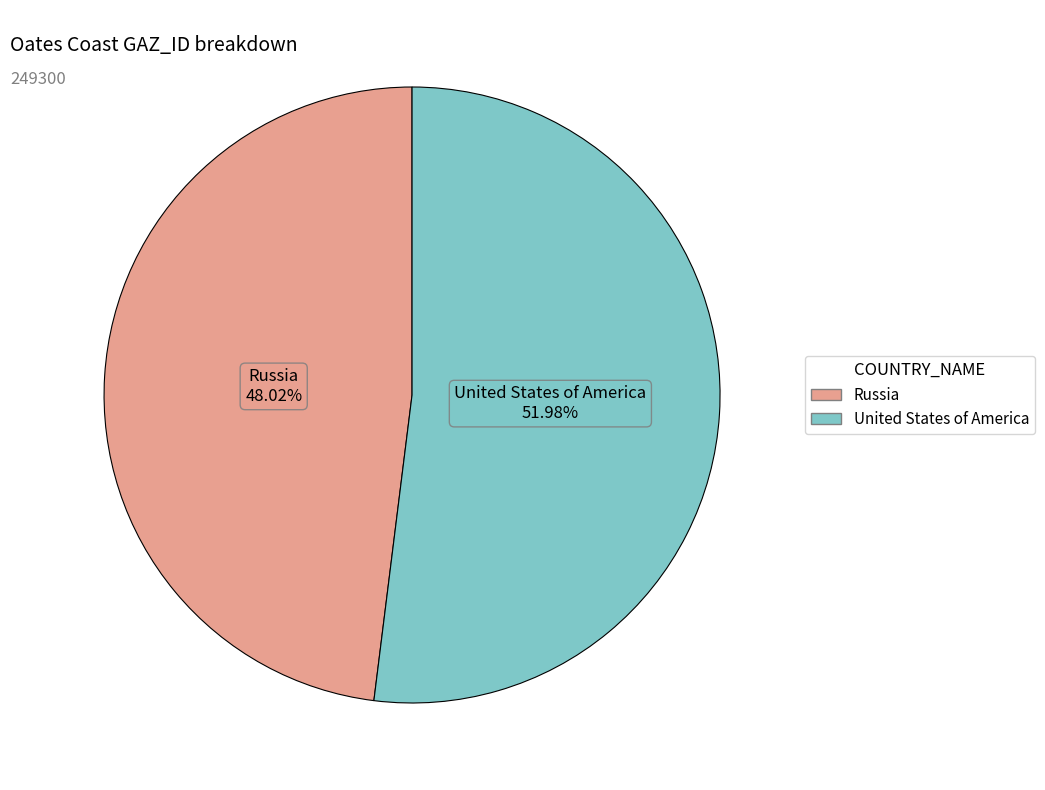

Is the sum of Russia and United States of America greater than half?

Yes